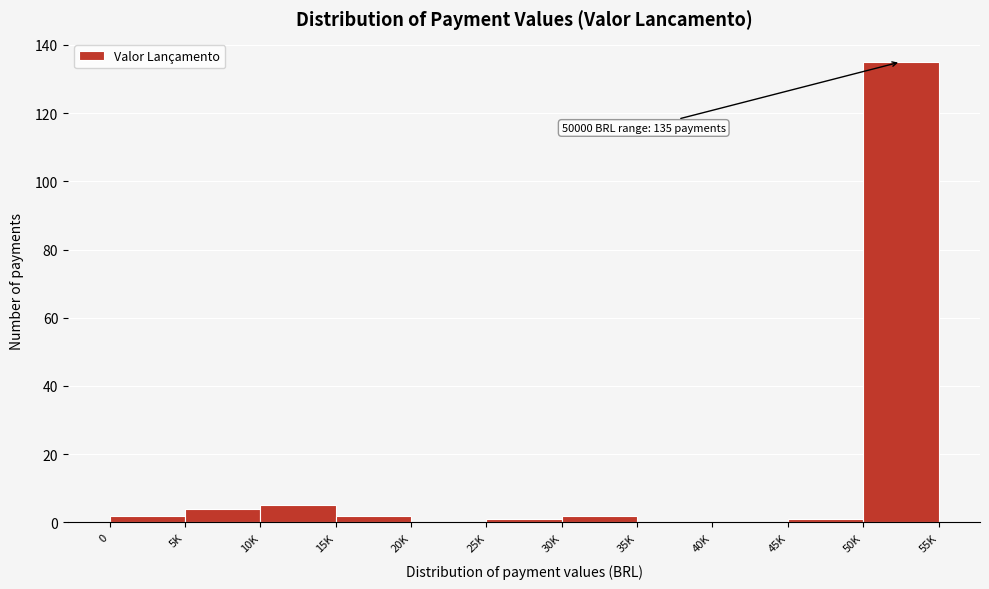

Reading left to right, what are all the values shown in this chart?

0=2	5K=4	10K=5	15K=2	20K=0	25K=1	30K=2	35K=0	40K=0	45K=1	50K=135